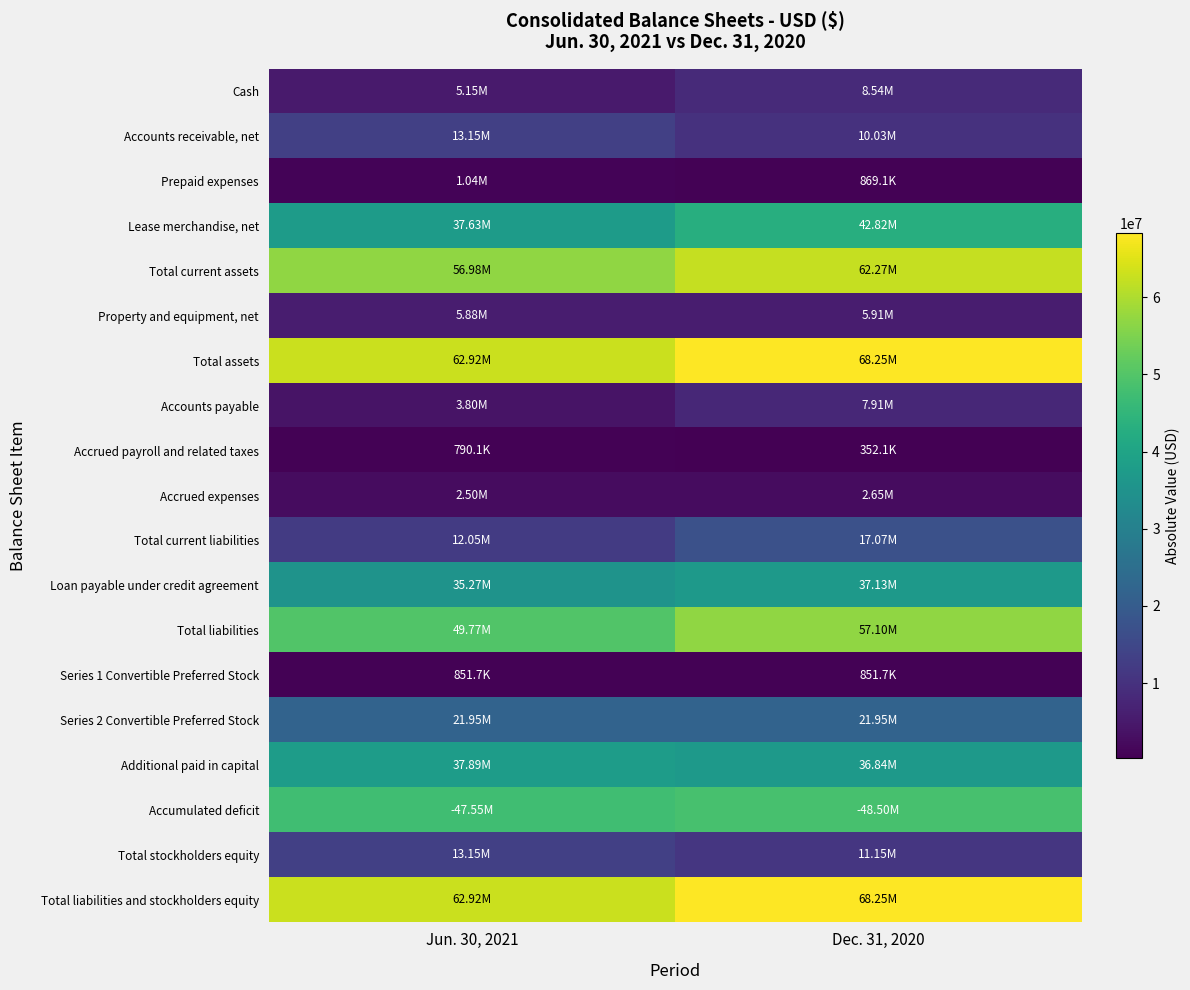

Which series has the largest total across all categories?

Total assets